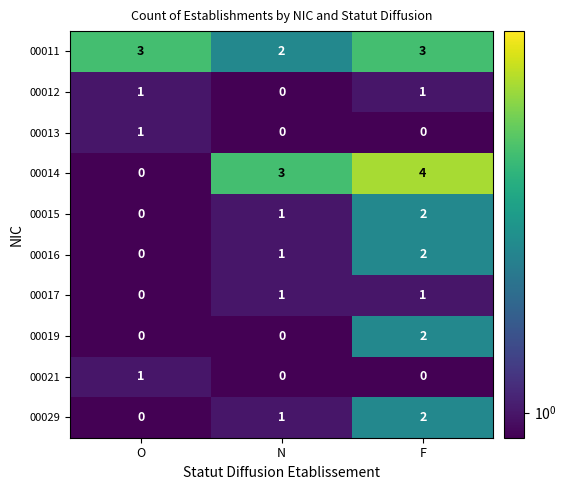

What is the spread (max minus min) of values at N?

3